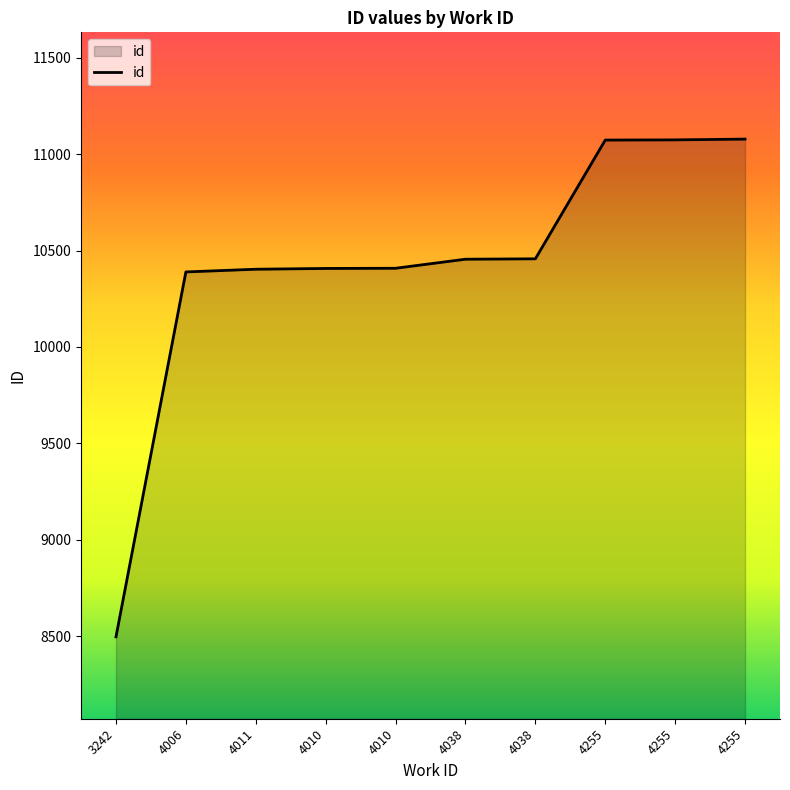

Is this an area chart (filled region under the line)?

Yes